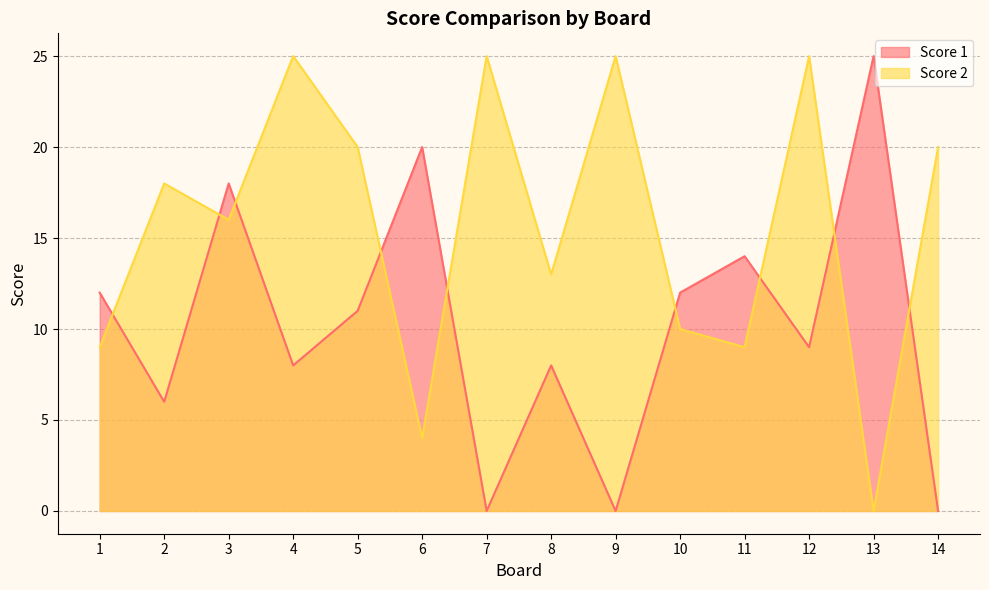

What is the value of the Score 2 point at the 7th from the left?

25